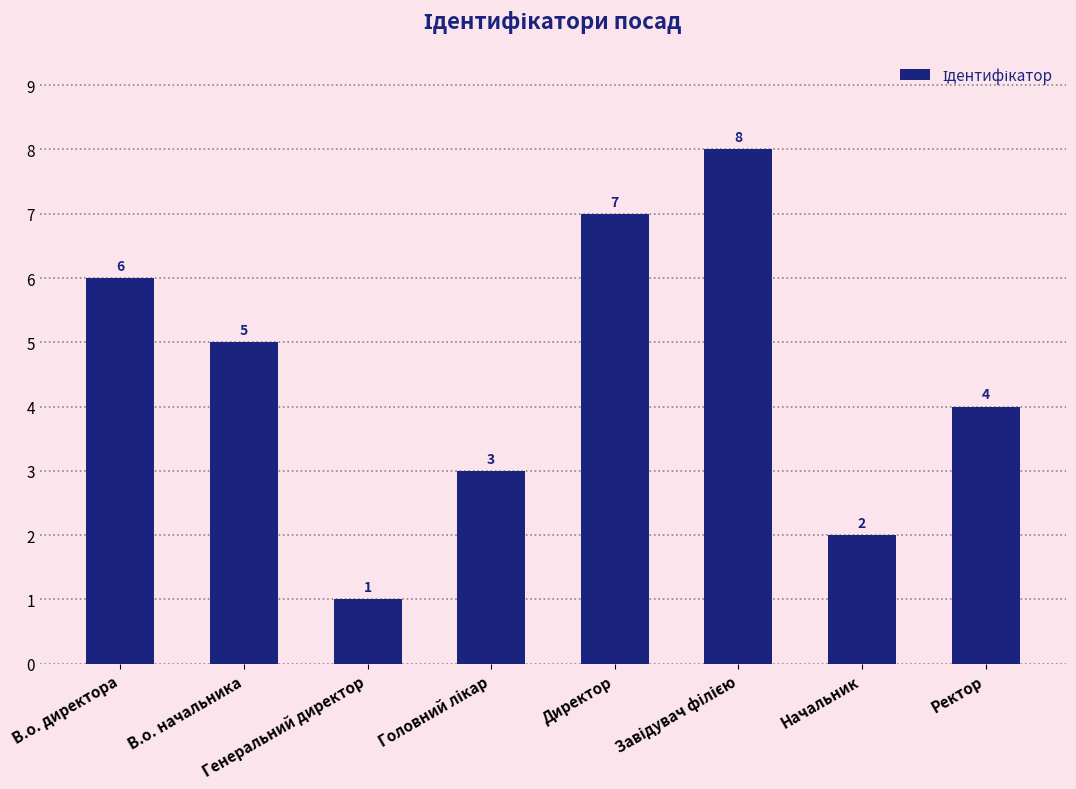

How many distinct data groups are displayed?

1